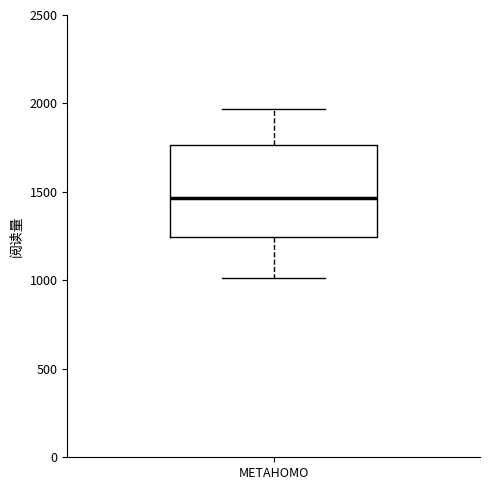

Where does the median line of the box for METAHOMO sit on the y-axis? The values are not printed on the chart, so give them approximately, as read against the axis.

1450